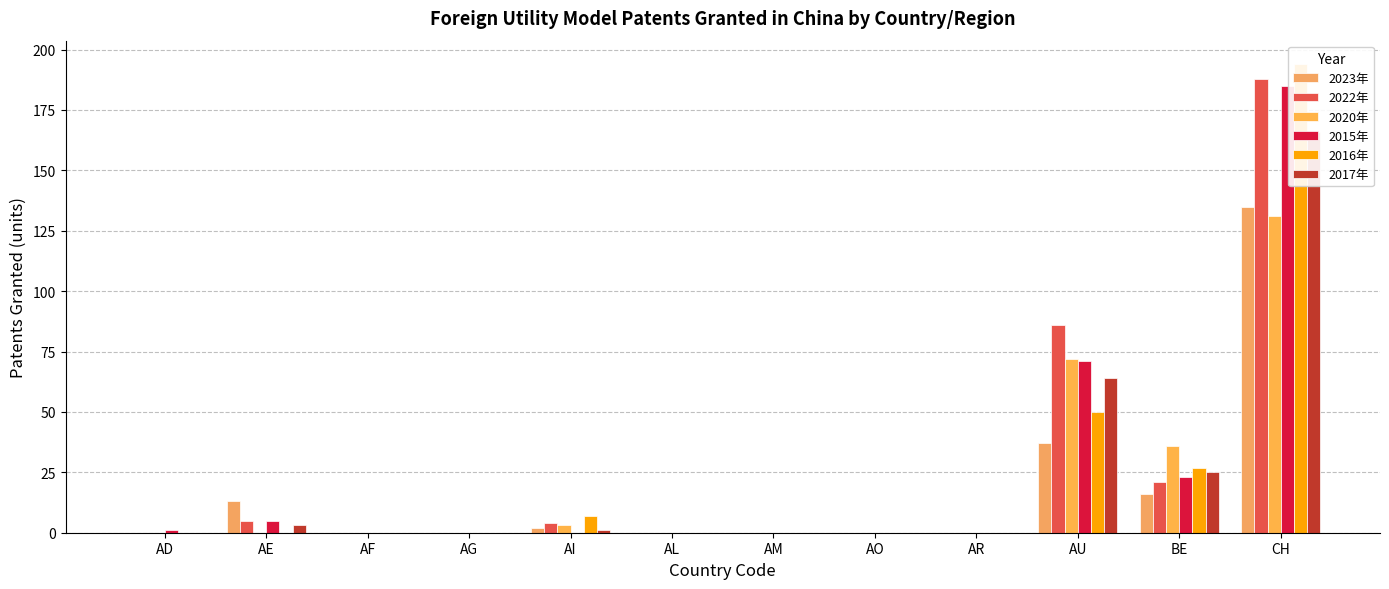

Is it true that 2022年 equals 113 at AM?

False